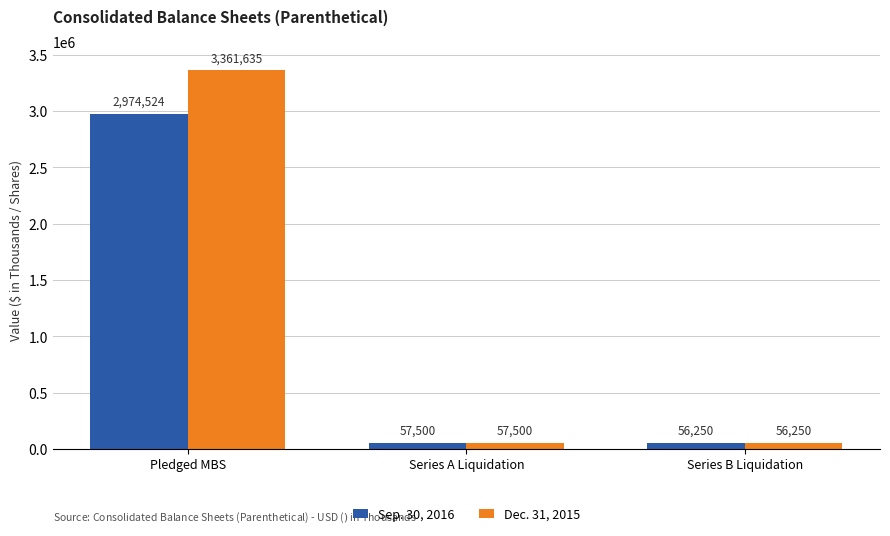

Between Pledged MBS and Series B Liquidation, which series saw the biggest shift?

Dec. 31, 2015